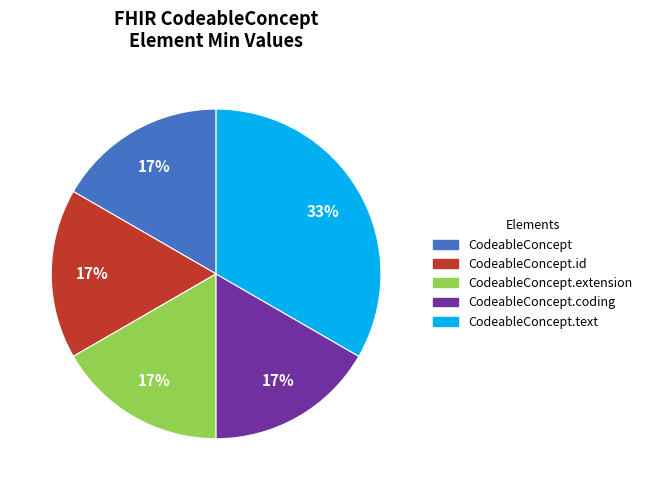

Does any single category account for the majority?

No